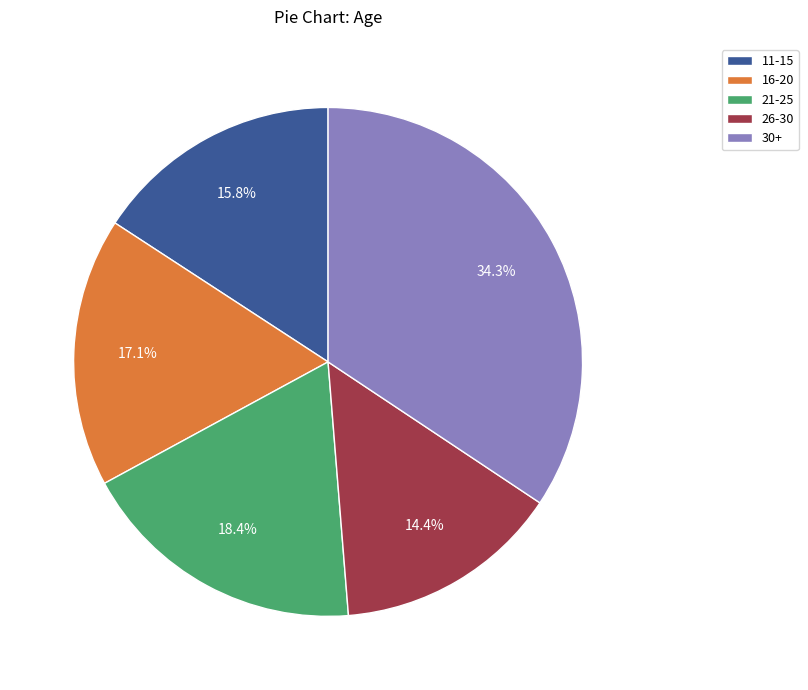

Does 16-20 account for over 50% of the chart?

No